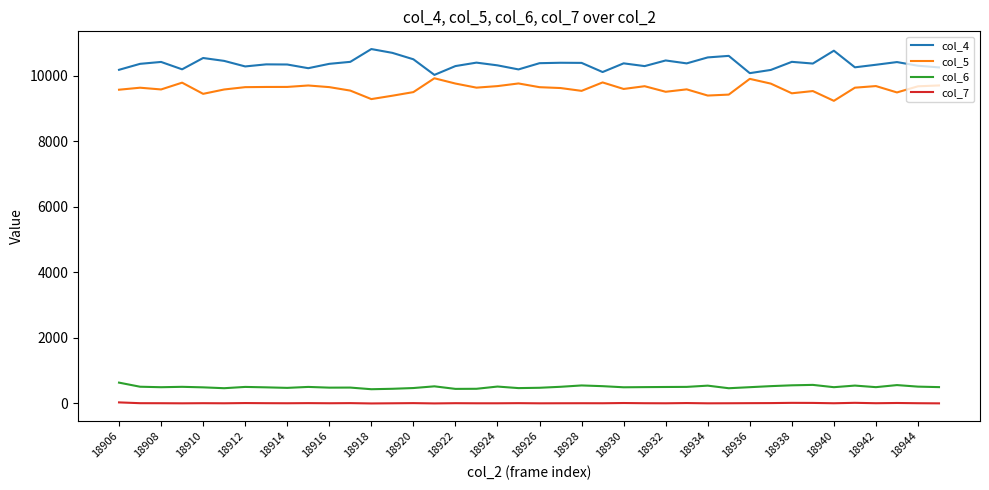

Which series has the largest total across all categories?

col_4